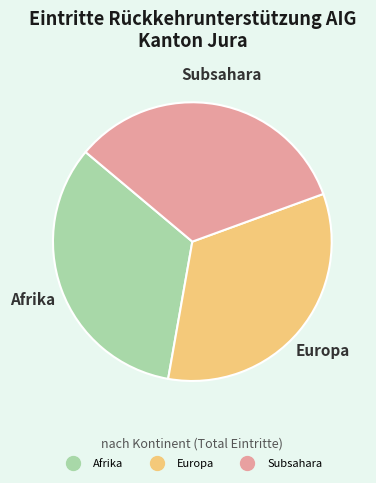

Is there any slice that represents more than half of the pie?

No